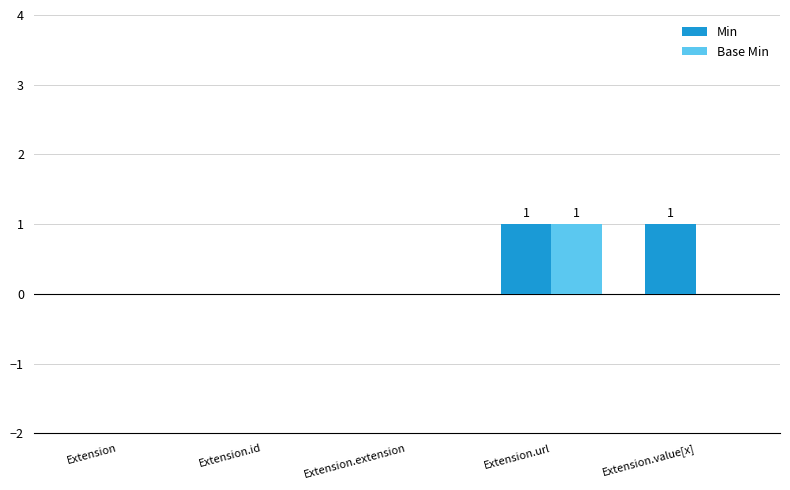

Count the number of categories in the chart.

5